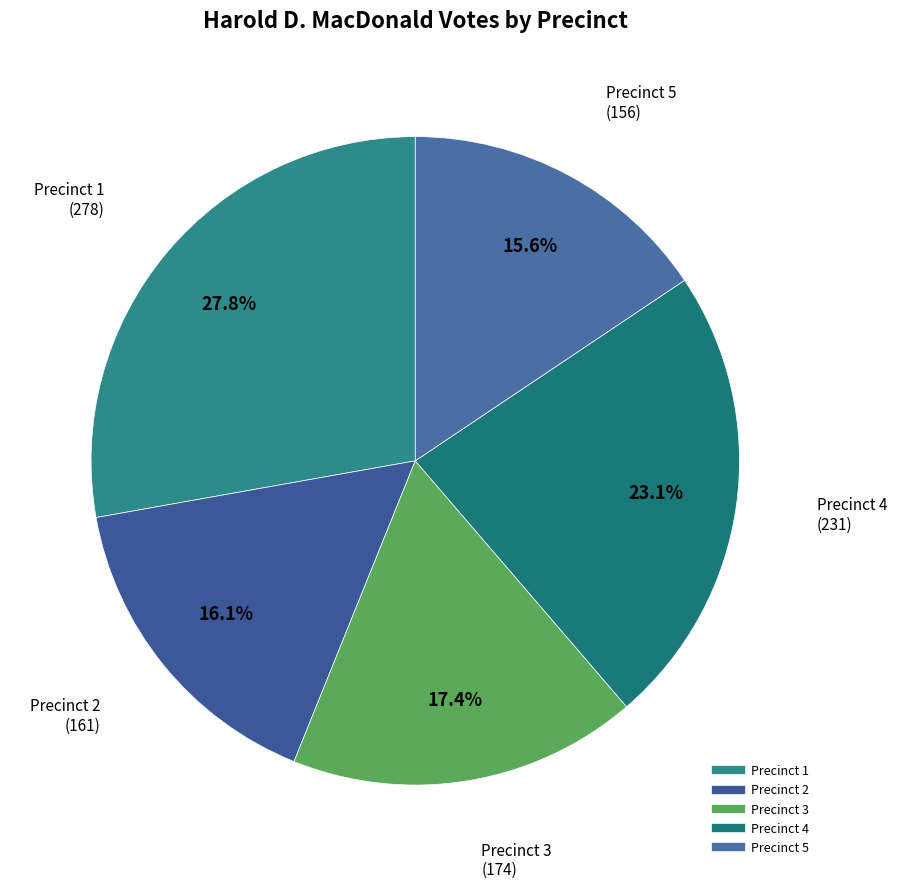

To the nearest percent, what percentage of the pie is Precinct 5?

16%